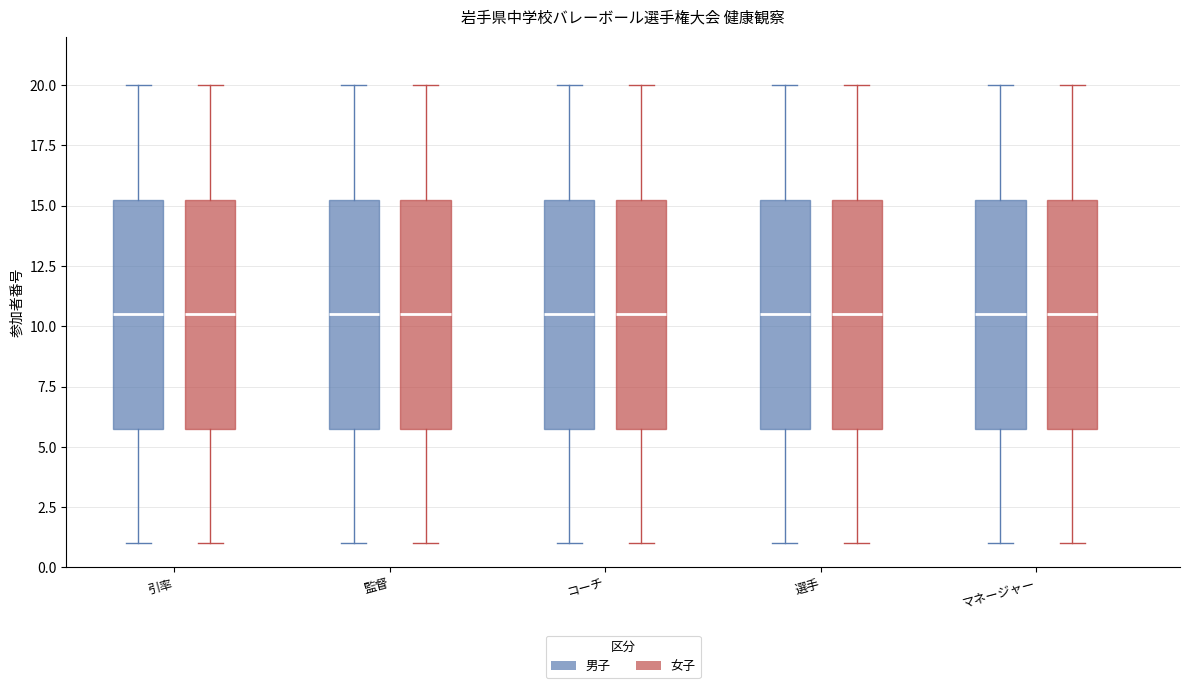

Where does the lower whisker of the box for コーチ (女子) end on the y-axis? The values are not printed on the chart, so give them approximately, as read against the axis.

1.0